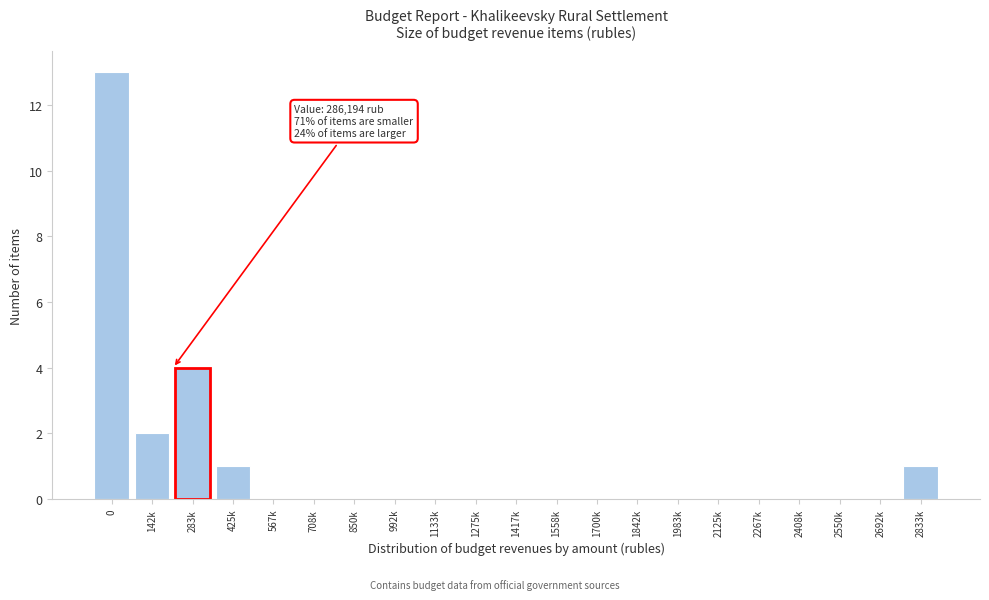

Reading right to left, list all the values displayed in this chart.

2833k=1	2692k=0	2550k=0	2408k=0	2267k=0	2125k=0	1983k=0	1842k=0	1700k=0	1558k=0	1417k=0	1275k=0	1133k=0	992k=0	850k=0	708k=0	567k=0	425k=1	283k=4	142k=2	0=13